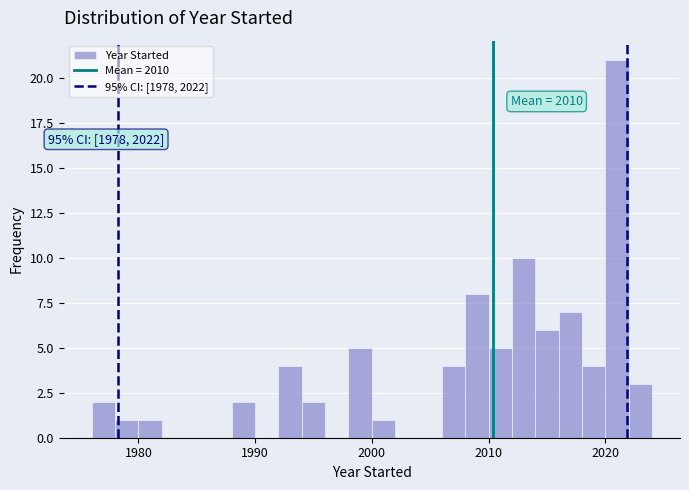

Read against the x-axis, roughly where is the centre of the tallest bar?

2021